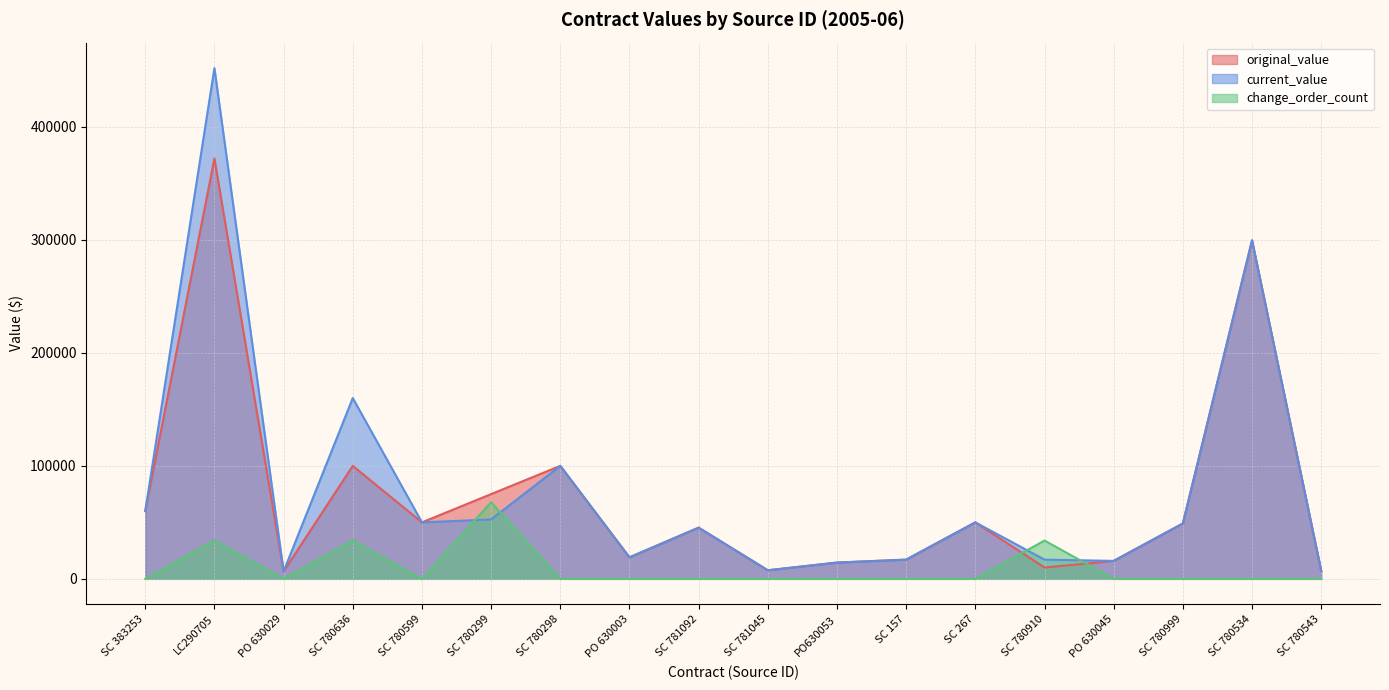

Is it true that change_order_count equals -34911.6 at SC 780599?

False